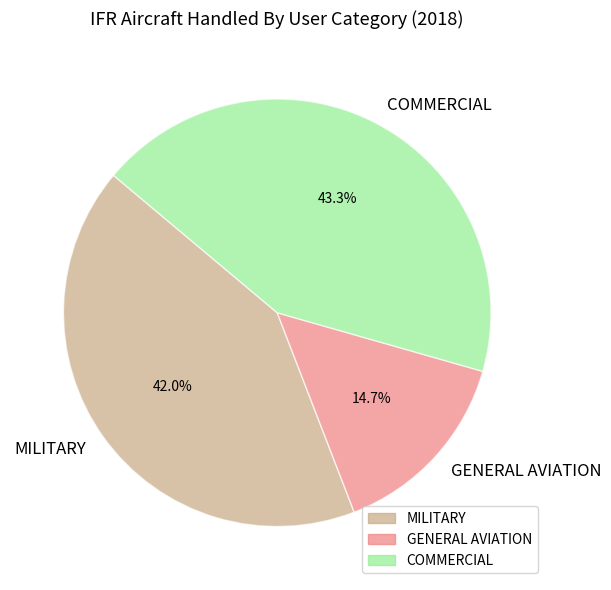

How many slices are in this pie chart?

3